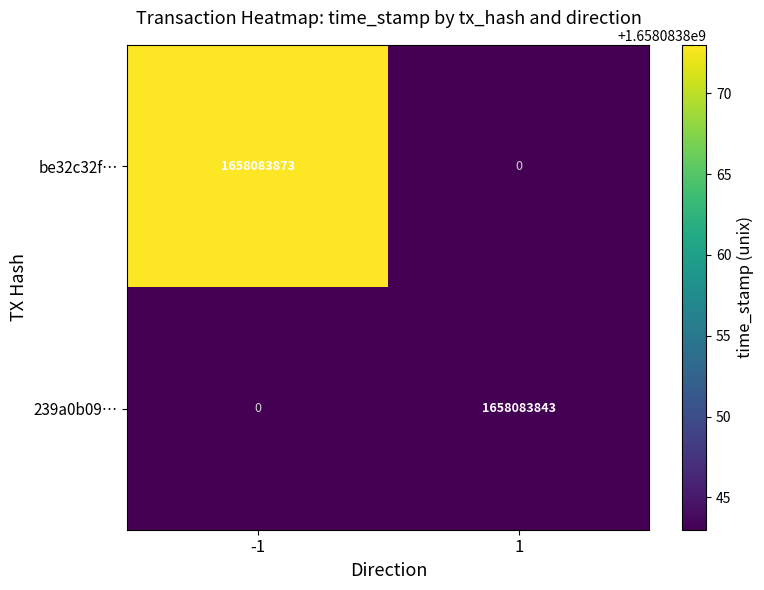

Which series has the largest range (max minus min)?

be32c32f…